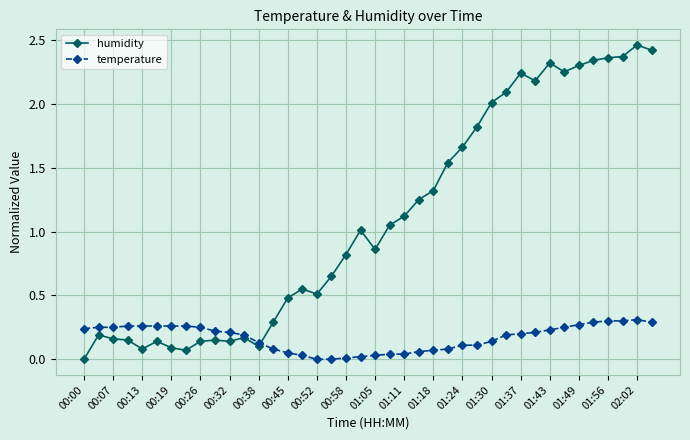

List the series in order of their overall mean, lowest first.

temperature, humidity